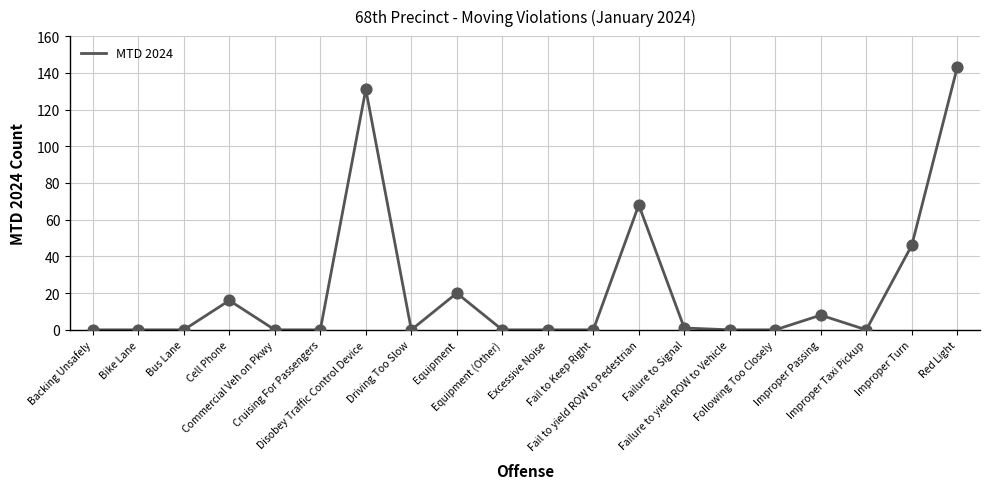

Which has a higher value, Cell Phone or Improper Taxi Pickup?

Cell Phone